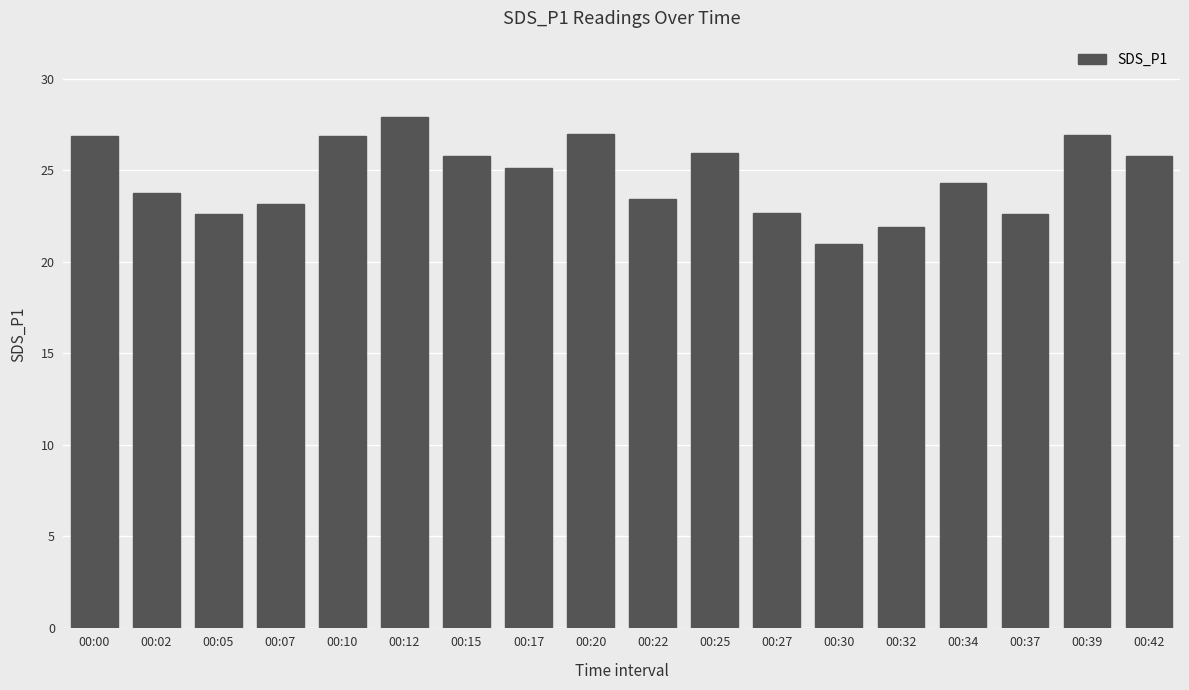

Does the chart contain stacked bars?

No